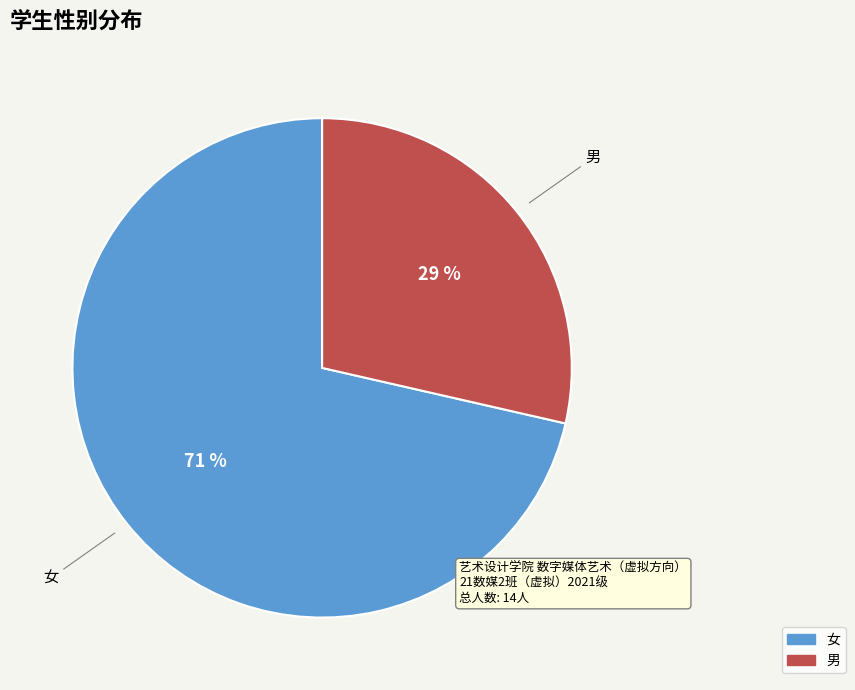

Rank the categories by value from highest to lowest.

女, 男